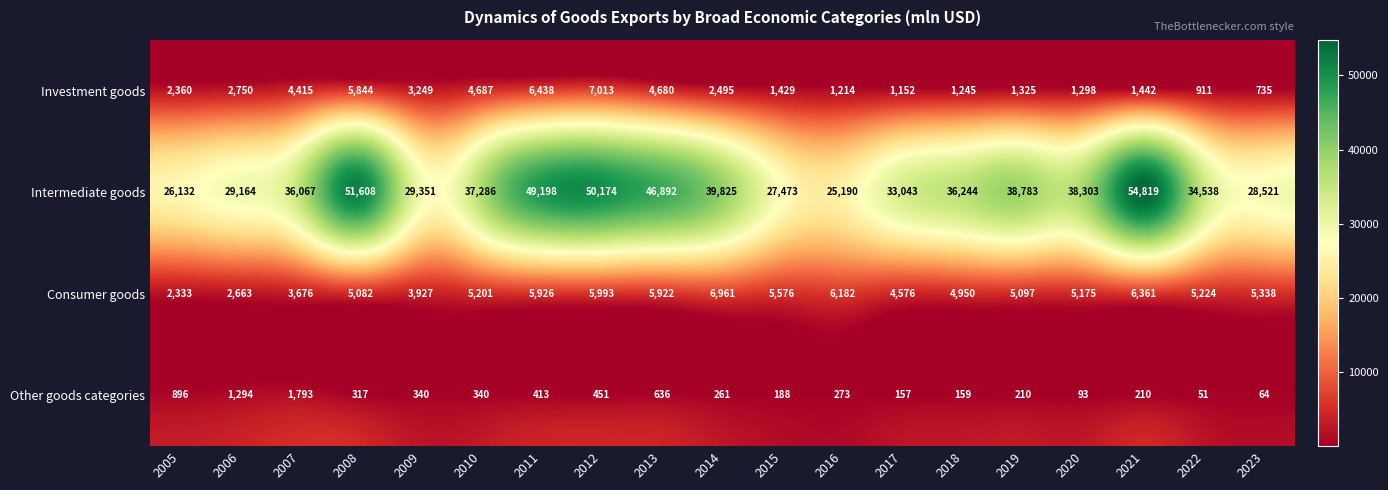

Which series changed the most between 2009 and 2020?

Intermediate goods